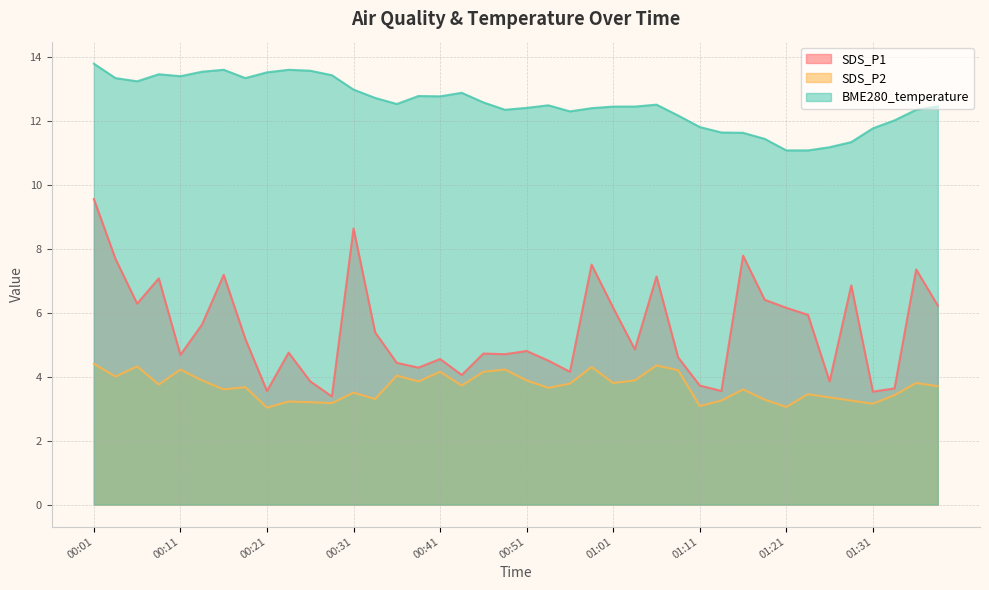

The SDS_P2 series shows 2.5 at 00:11. True or false?

False